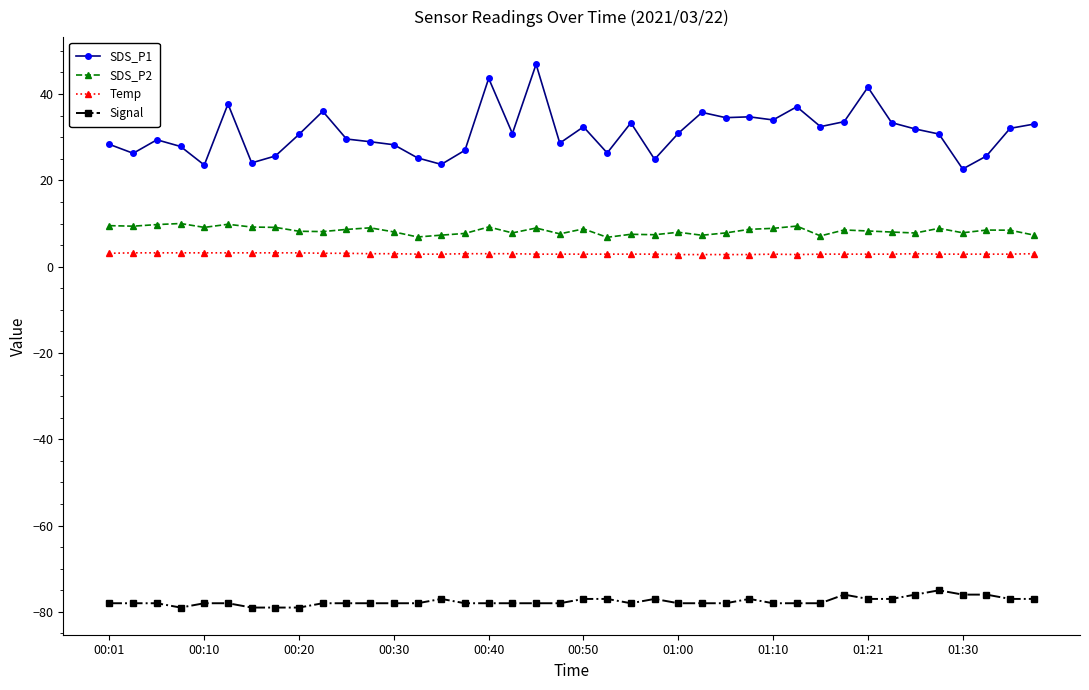

What is the value of the SDS_P1 point at the 9th from the left?

30.7